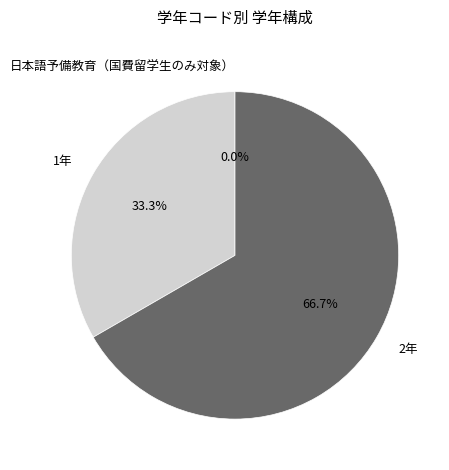

Is it true that 日本語予備教育（国費留学生のみ対象） is 0% of the pie?

True